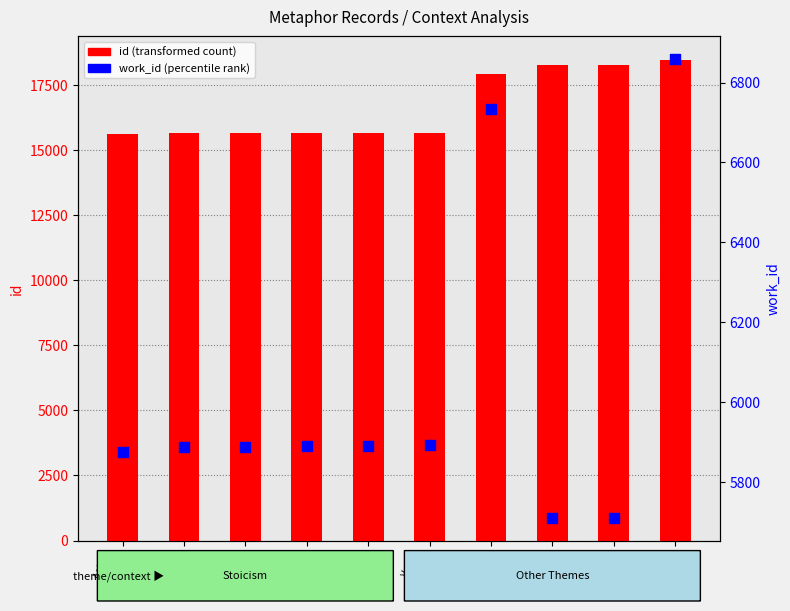

Which series has the widest spread of Y values?

id (transformed count)